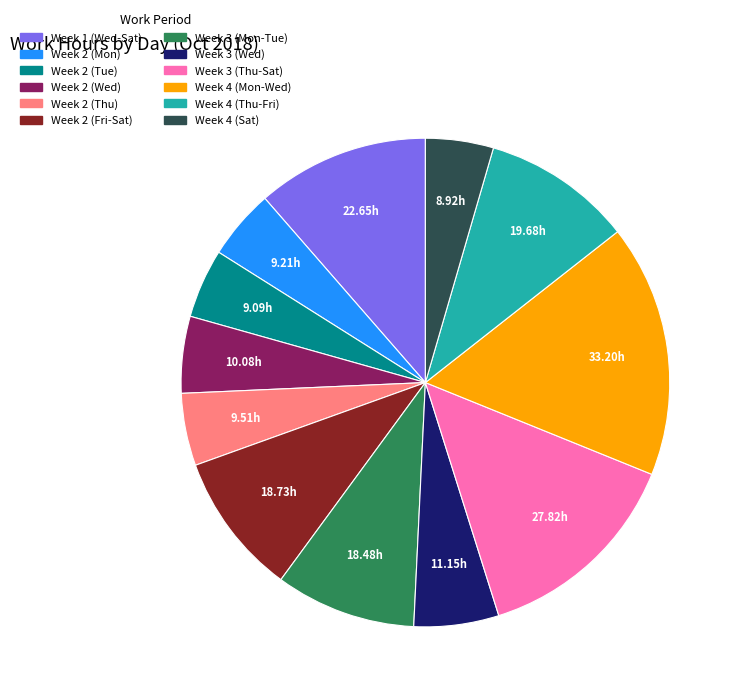

Is there any slice that represents more than half of the pie?

No